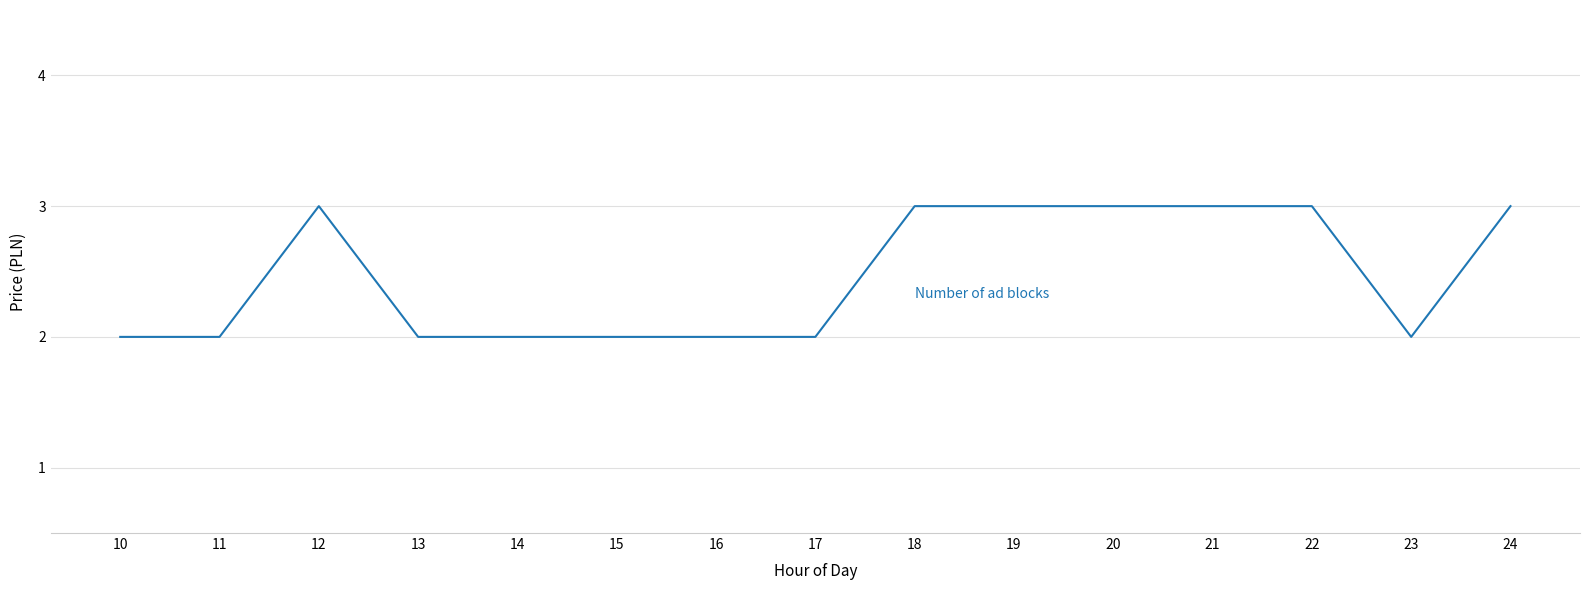

What is the greatest value displayed?

3